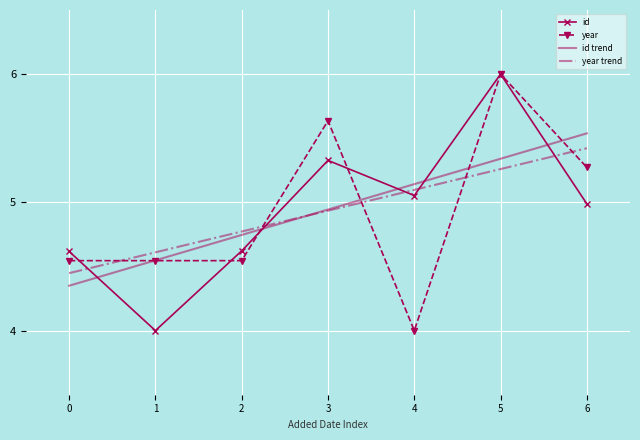

Rank the categories by year trend value from lowest to highest.

0, 1, 2, 3, 4, 5, 6